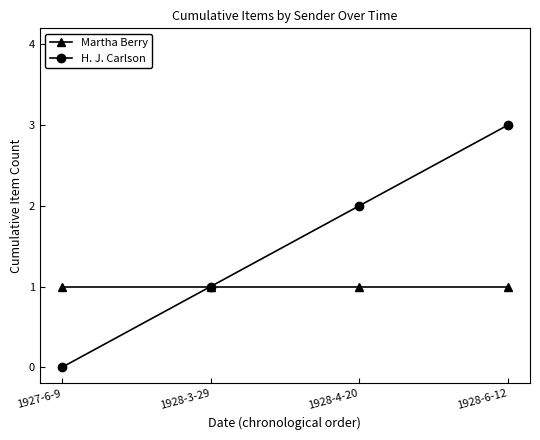

What is the label of the 2nd point from the left?

1928-3-29